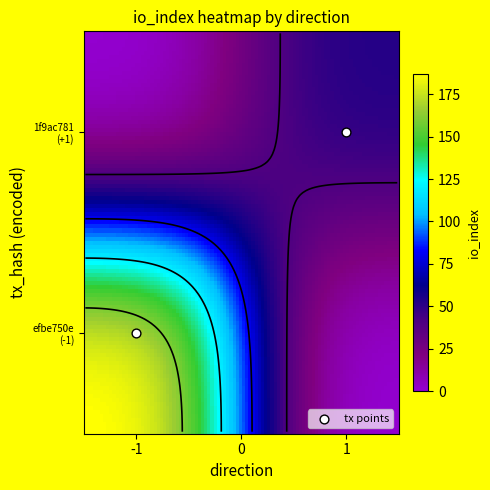

What is the difference between the efbe750e1206323c4cc583a90d859819f3cedd2 values at io_index and direction?

190